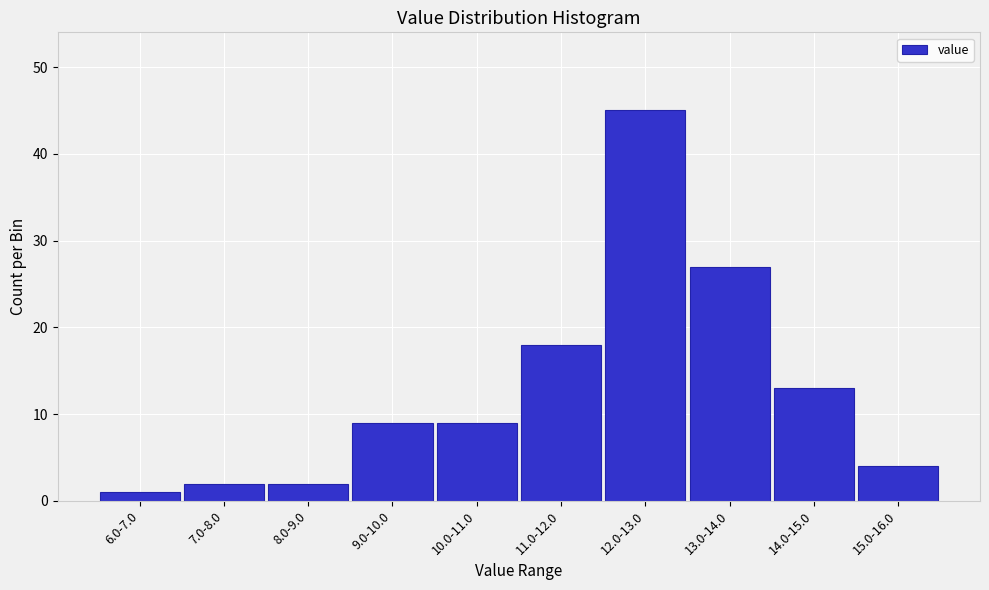

Reading left to right, transcribe all the data shown in this chart.

1	2	2	9	9	18	45	27	13	4